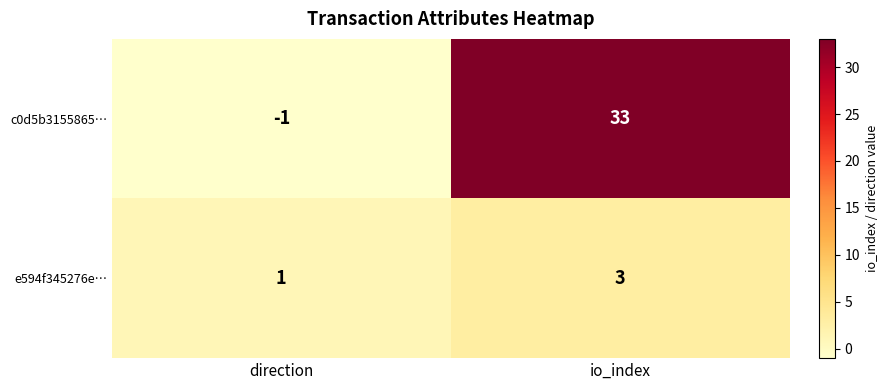

Rank the series by their maximum value, from lowest to highest.

e594f345276e…, c0d5b3155865…